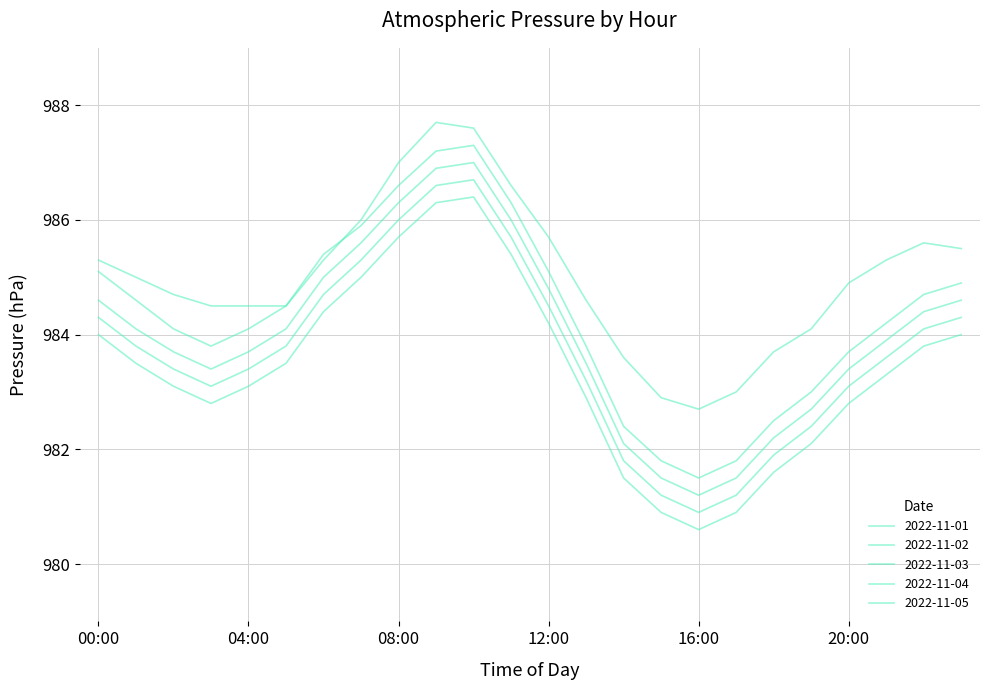

Reading left to right, what are all the values shown in this chart?

2022-11-01: 985.3	985.0	984.7	984.5	984.5	984.5	985.3	986.0	987.0	987.7	987.6	986.6	985.7	984.6	983.6	982.9	982.7	983.0	983.7	984.1	984.9	985.3	985.6	985.5
2022-11-02: 985.1	984.6	984.1	983.8	984.1	984.5	985.4	985.9	986.6	987.2	987.3	986.3	985.1	983.8	982.4	981.8	981.5	981.8	982.5	983.0	983.7	984.2	984.7	984.9
2022-11-03: 984.6	984.1	983.7	983.4	983.7	984.1	985.0	985.6	986.3	986.9	987.0	986.0	984.8	983.5	982.1	981.5	981.2	981.5	982.2	982.7	983.4	983.9	984.4	984.6
2022-11-04: 984.3	983.8	983.4	983.1	983.4	983.8	984.7	985.3	986.0	986.6	986.7	985.7	984.5	983.2	981.8	981.2	980.9	981.2	981.9	982.4	983.1	983.6	984.1	984.3
2022-11-05: 984.0	983.5	983.1	982.8	983.1	983.5	984.4	985.0	985.7	986.3	986.4	985.4	984.2	982.9	981.5	980.9	980.6	980.9	981.6	982.1	982.8	983.3	983.8	984.0